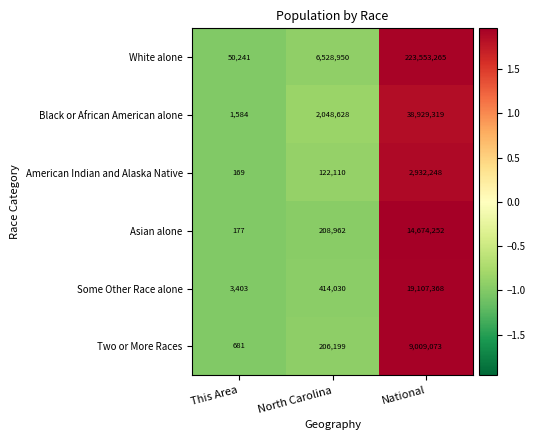

True or false: Asian alone has a value of 22056713 at National.

False